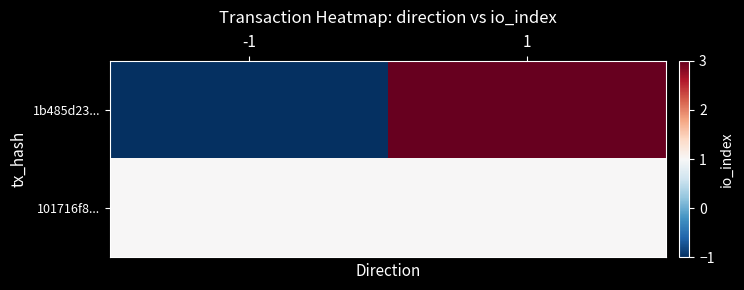

Which series has the largest total across all categories?

1b485d23...